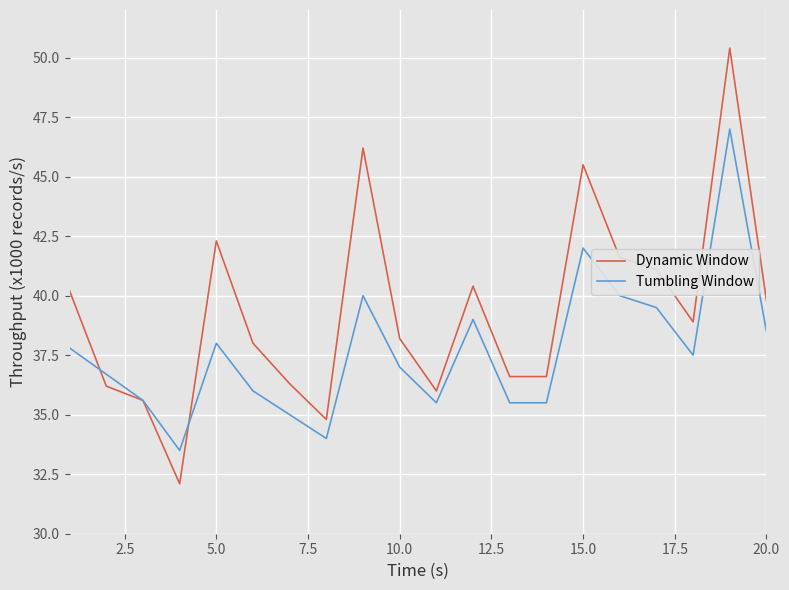

Which series has the largest range (max minus min)?

Dynamic Window